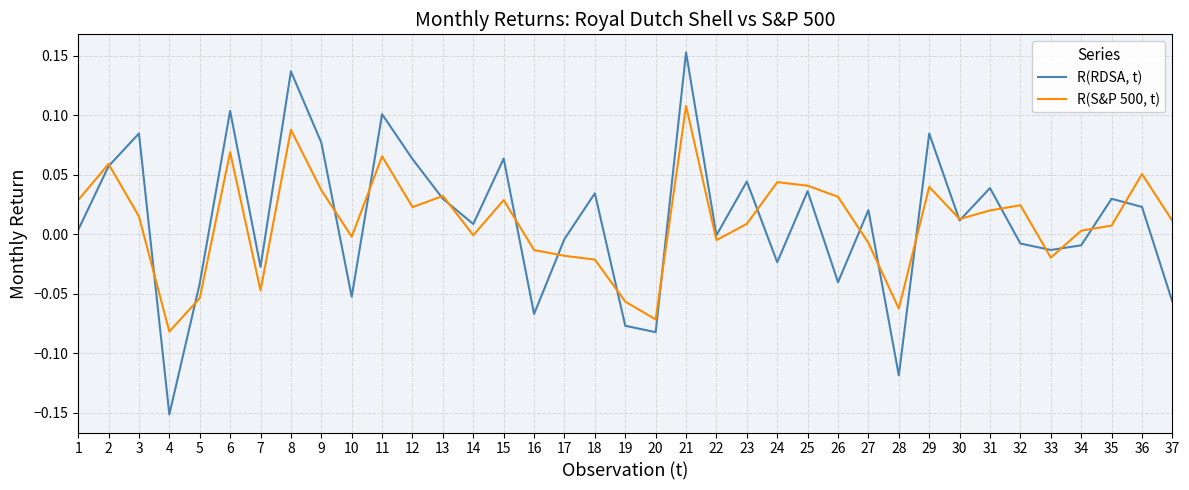

What are all the series names shown in the legend?

R(RDSA, t), R(S&P 500, t)